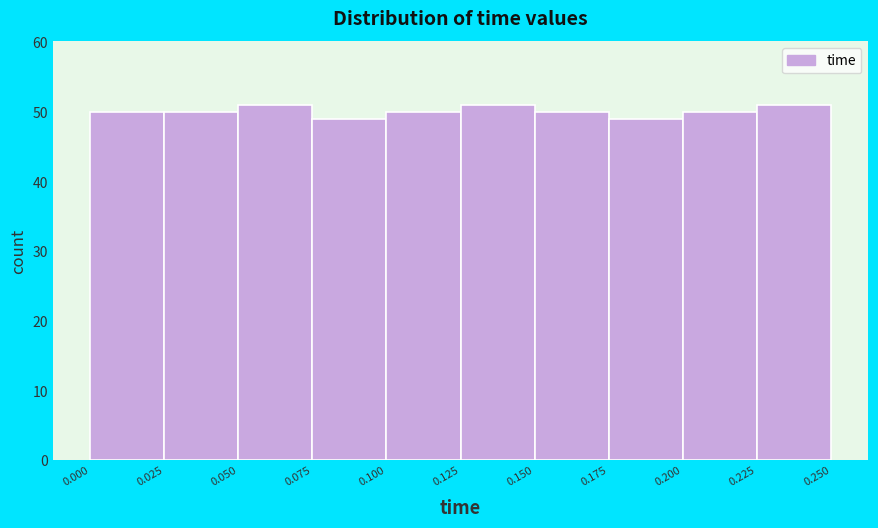

How tall is the bar that spans 0.200 to 0.225 on the x-axis? The values are not printed on the chart, so give them approximately, as read against the axis.

50